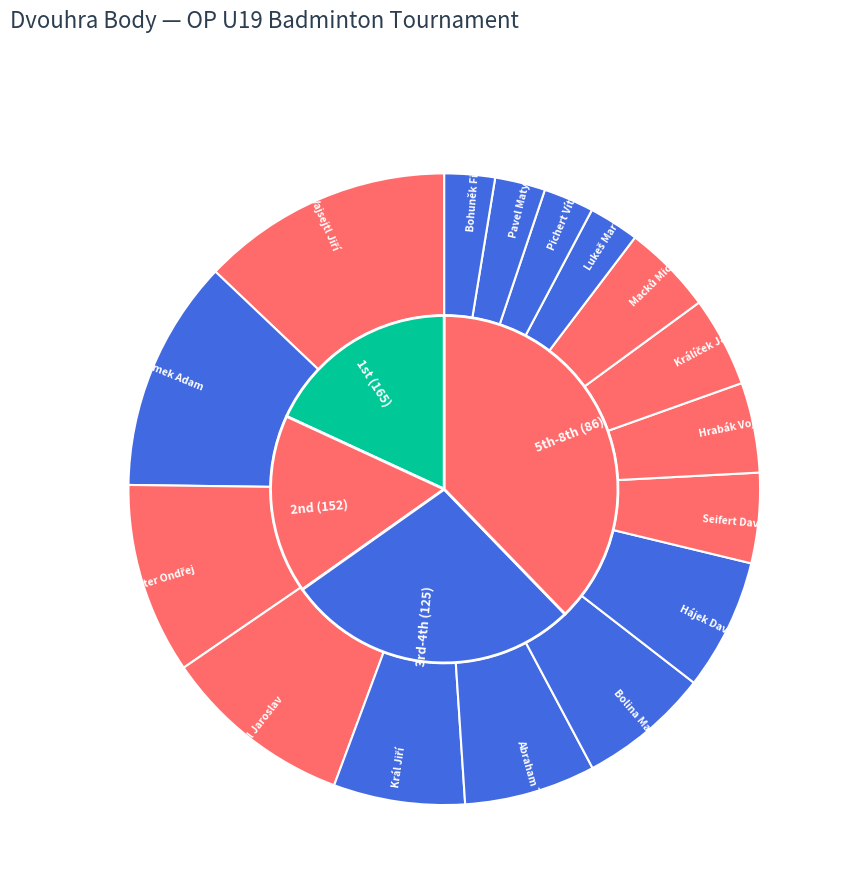

Combined, do Lukeš Martin and Vajsejtl Jiří account for over 50%?

No